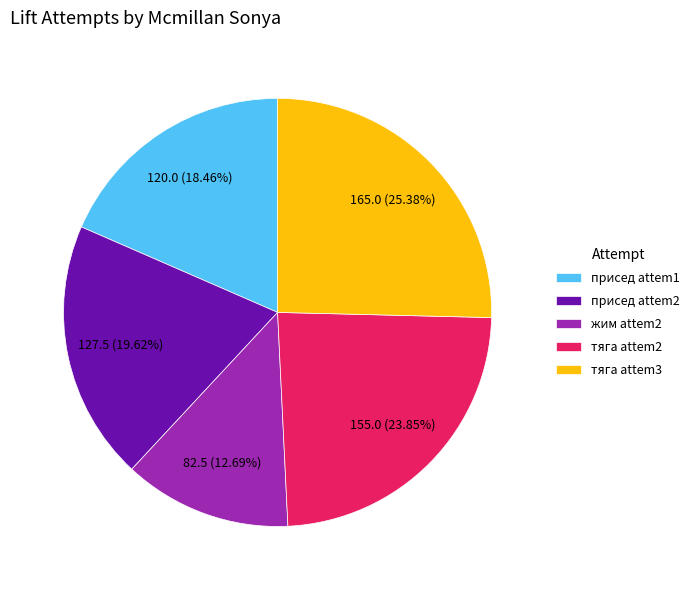

Combined, do тяга attem3 and присед attem1 account for over 50%?

No